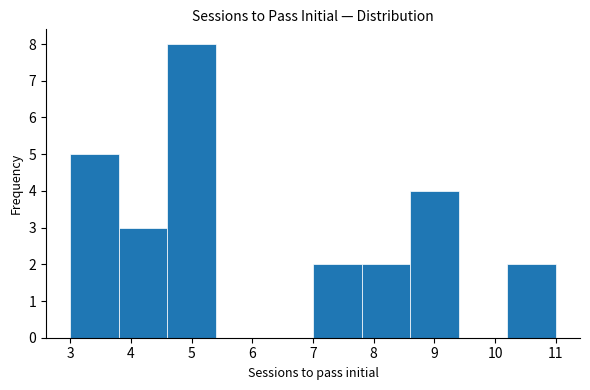

What is the height of the bar covering 3.8 to 4.6 on the x-axis? The values are not printed on the chart, so give them approximately, as read against the axis.

3